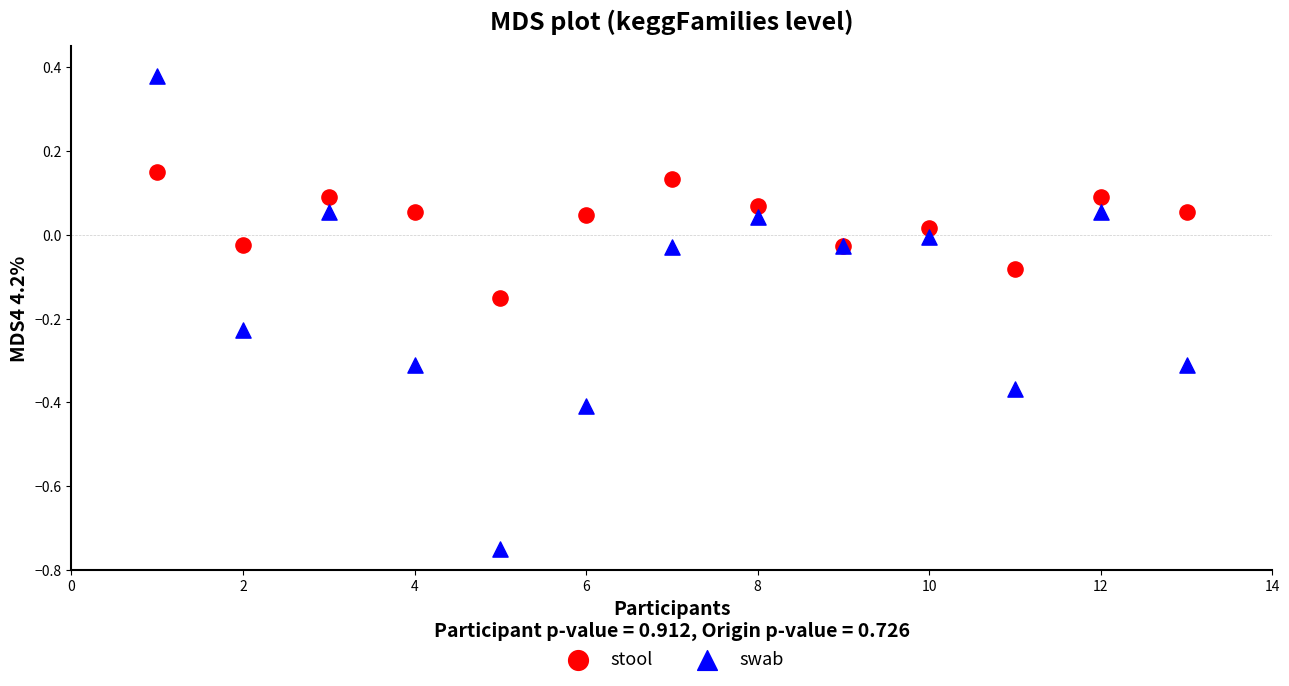

Which series contains the highest Y value?

swab